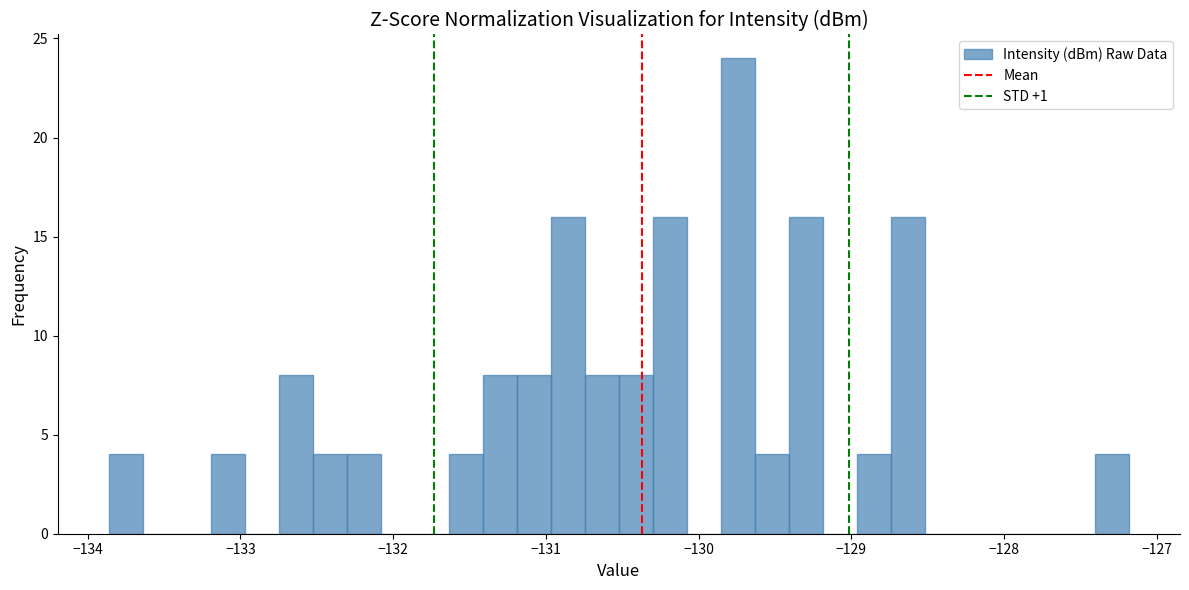

Read against the x-axis, roughly where is the centre of the tallest bar?

-129.7